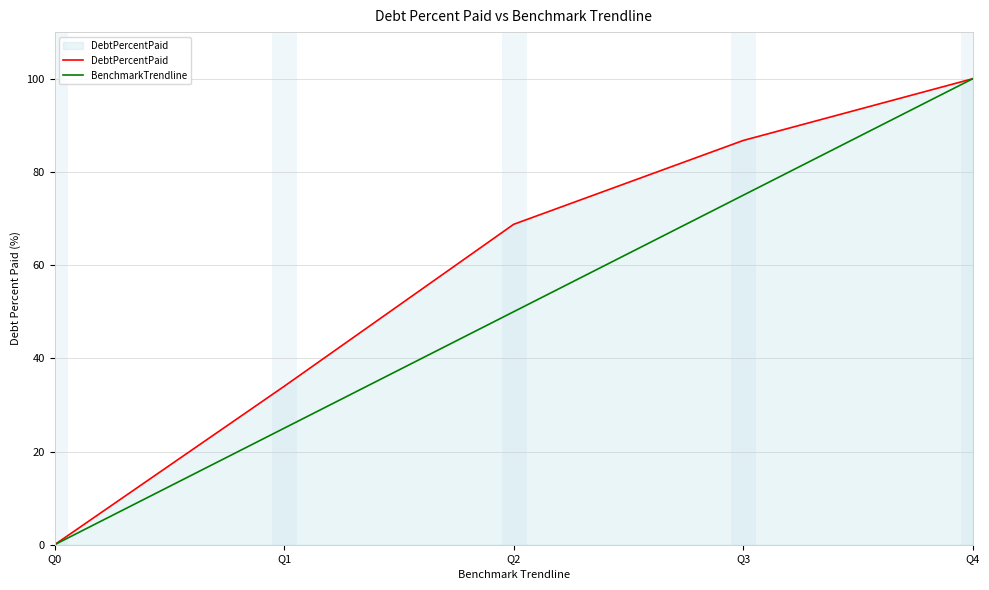

How many categories are shown in the chart?

5